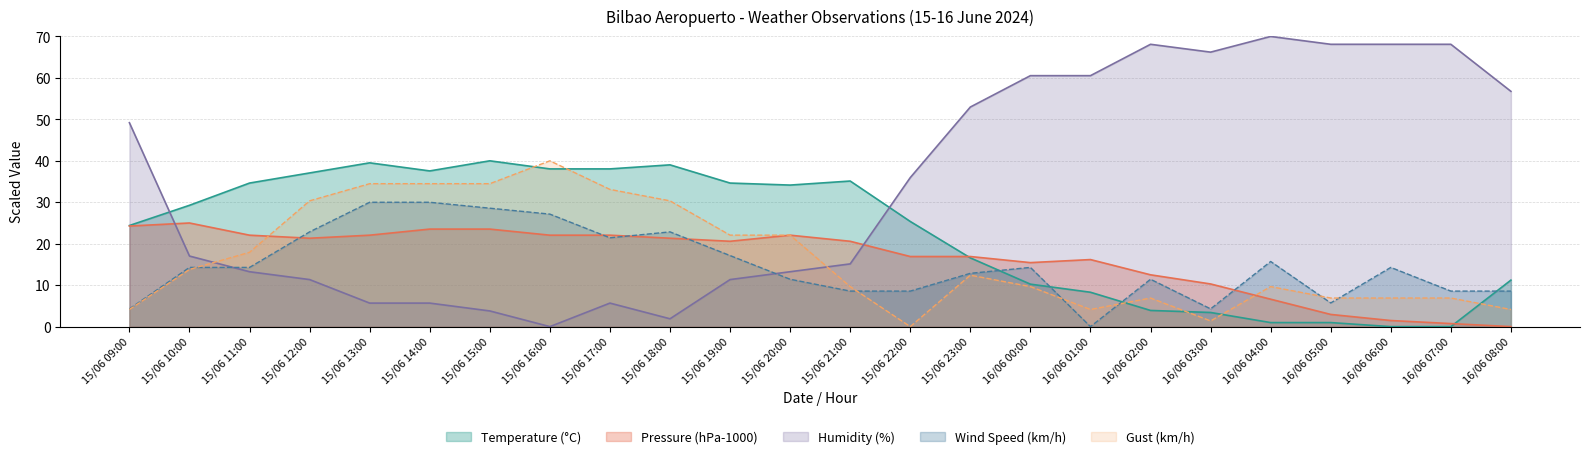

Where is the first local minimum for Temperature (°C)?

15/06 14:00